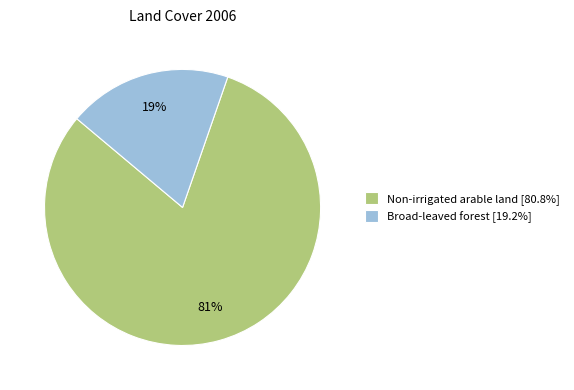

What is the smallest slice in the pie chart?

Broad-leaved forest